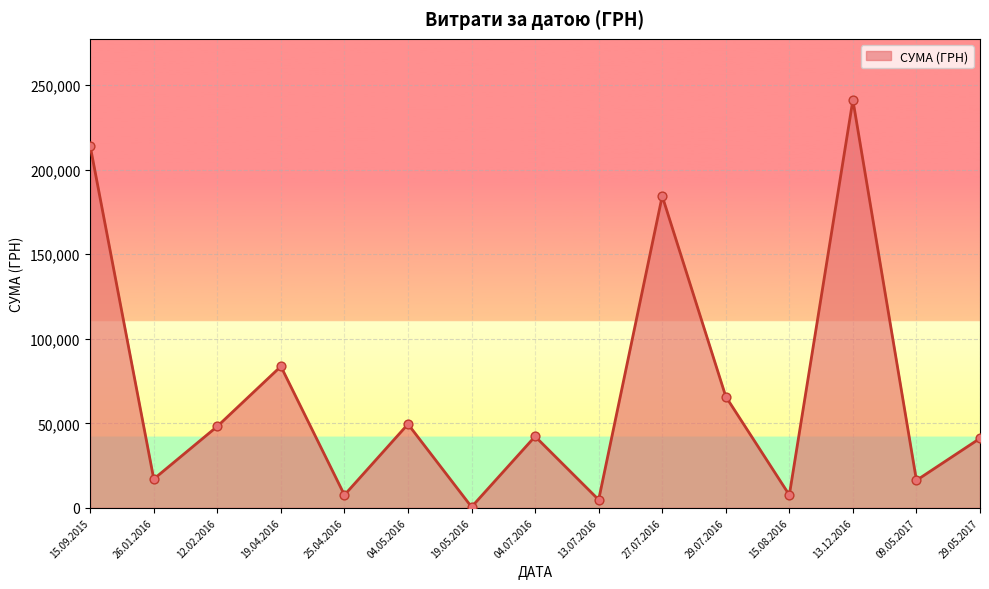

Between 29.07.2016 and 19.04.2016, which is larger?

19.04.2016